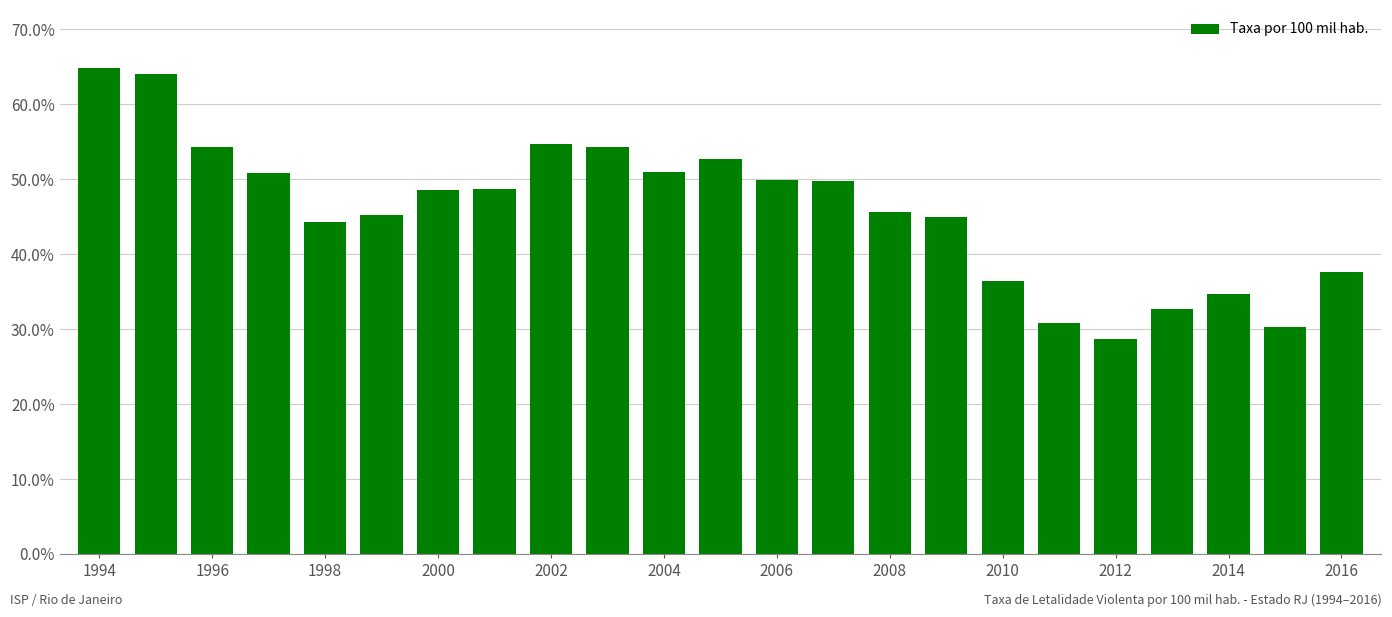

What is the average value?

45.9